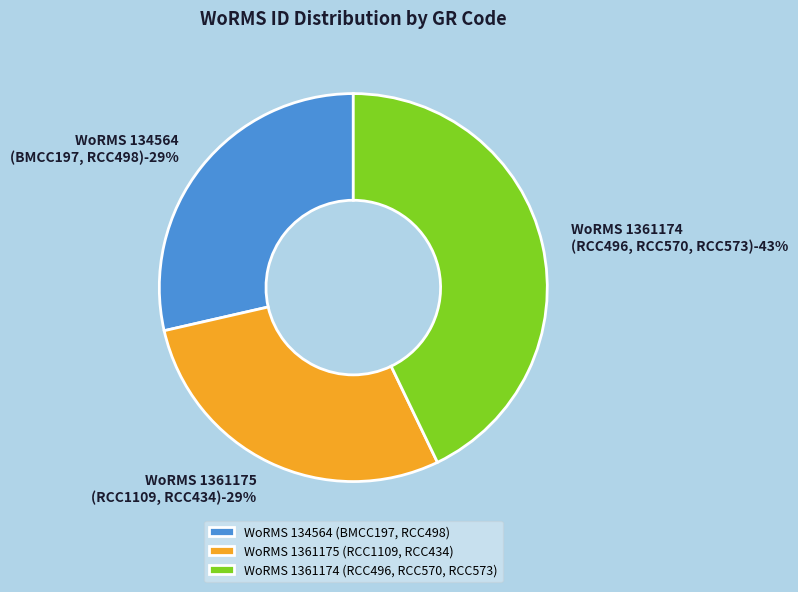

Does any single category account for the majority?

No